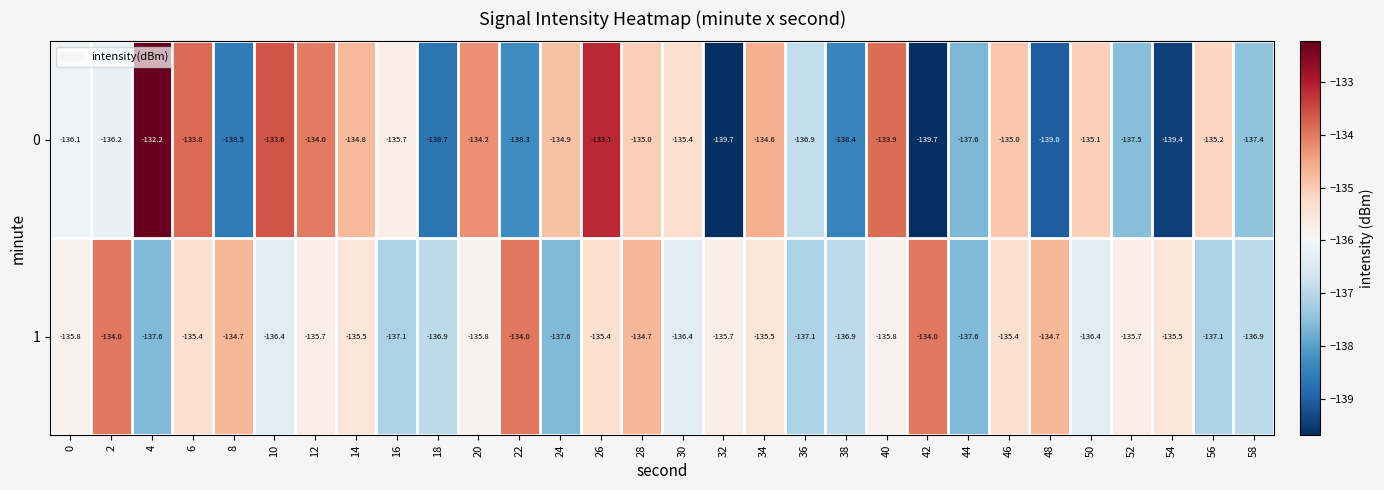

How many values in the 1 series exceed -135?

6